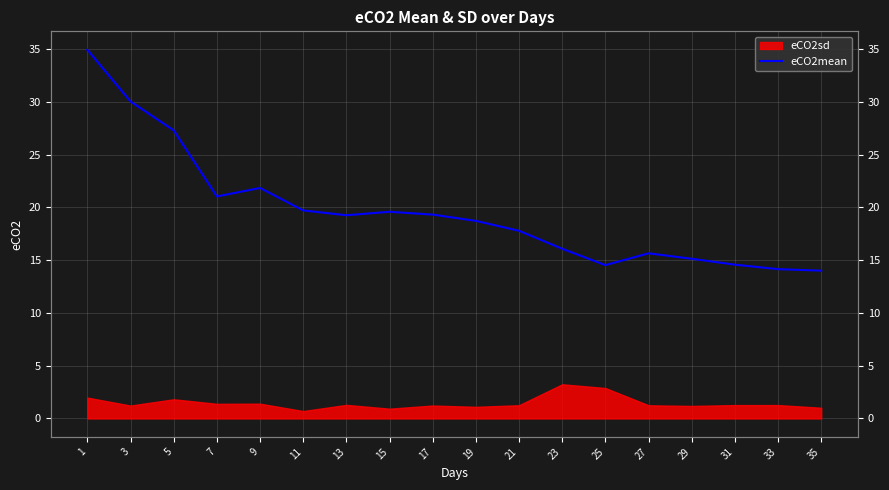

Rank the categories by value from highest to lowest.

1, 3, 5, 9, 7, 11, 15, 17, 13, 19, 21, 23, 27, 29, 31, 25, 33, 35